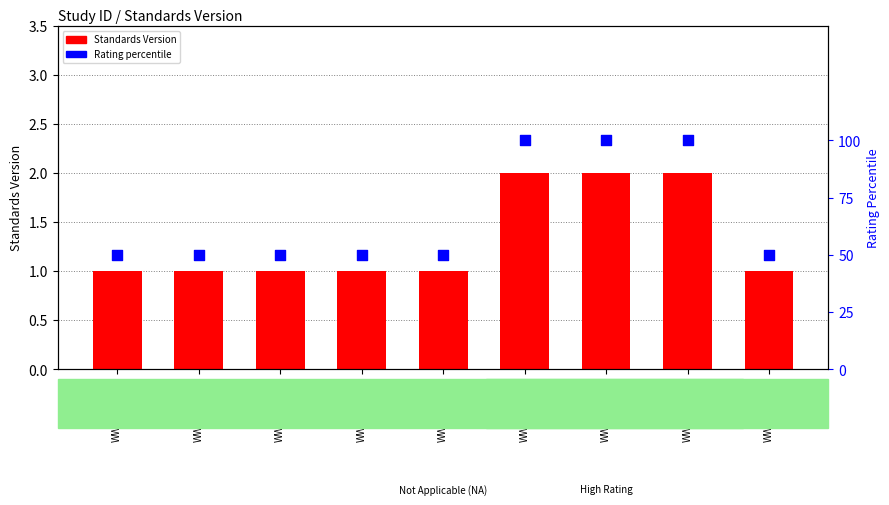

Which series has the widest spread of Y values?

Rating (percentile)